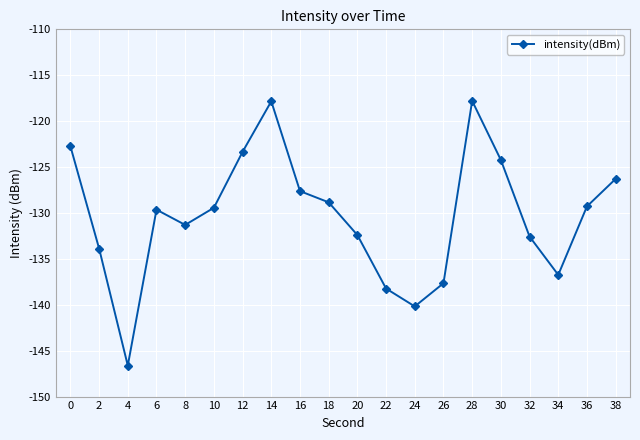

The chart shows a value of -129.6 at 6. True or false?

True